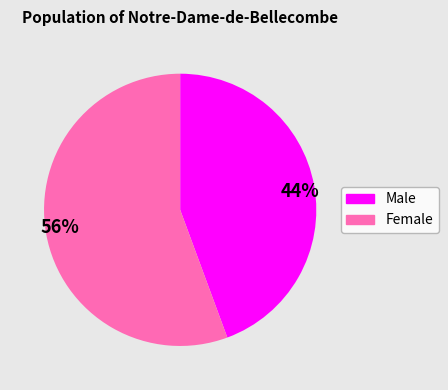

Which category accounts for the majority?

56%